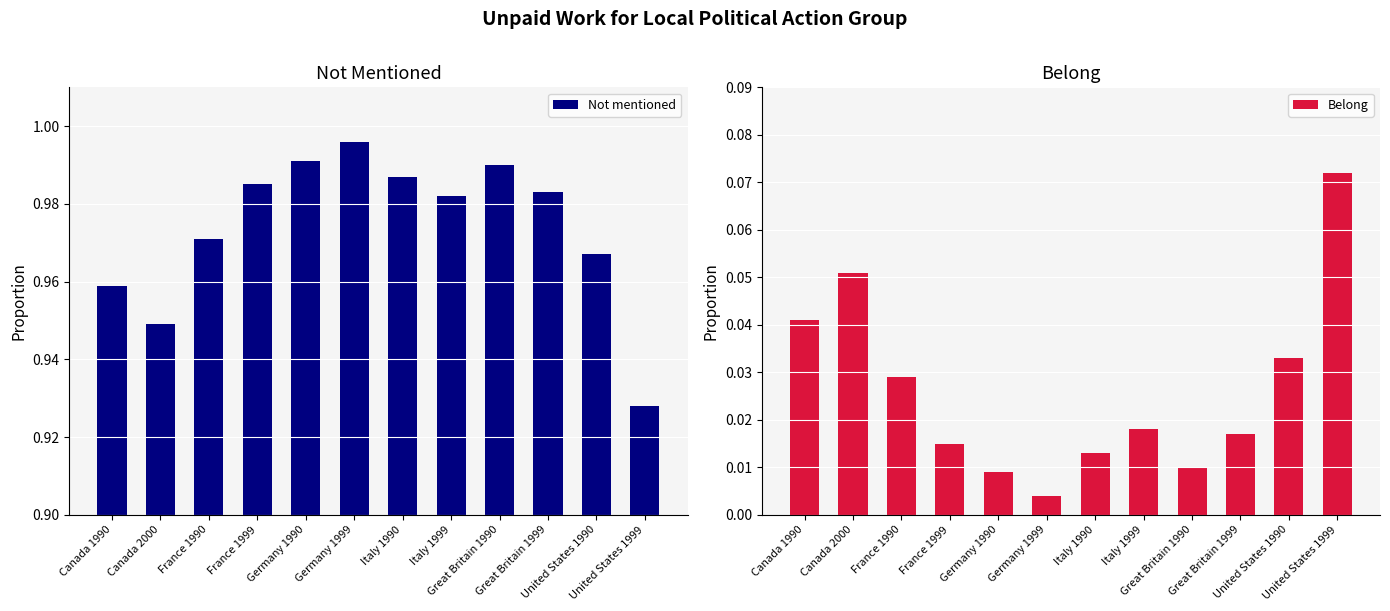

What is the difference between the highest and lowest values at Great Britain 1999?

1.0